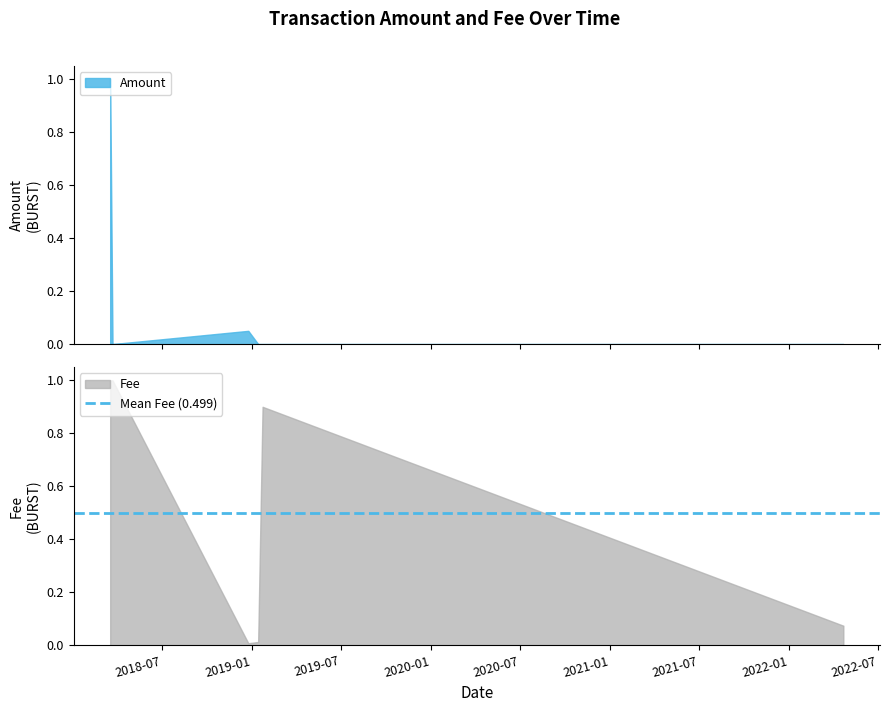

What is the highest value of the Amount series?

1.0